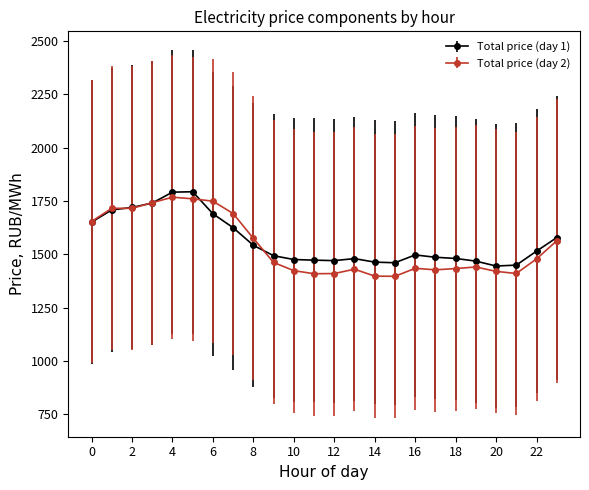

Which series has the largest range (max minus min)?

Total price (day 2)